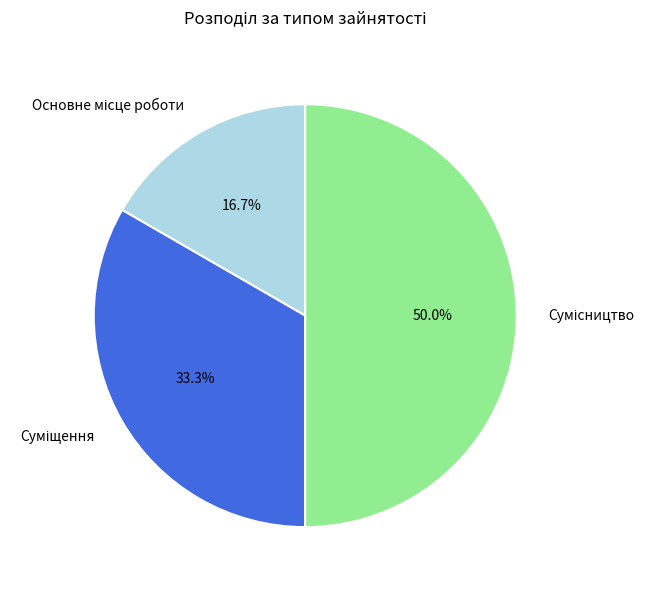

How many slices are in this pie chart?

3